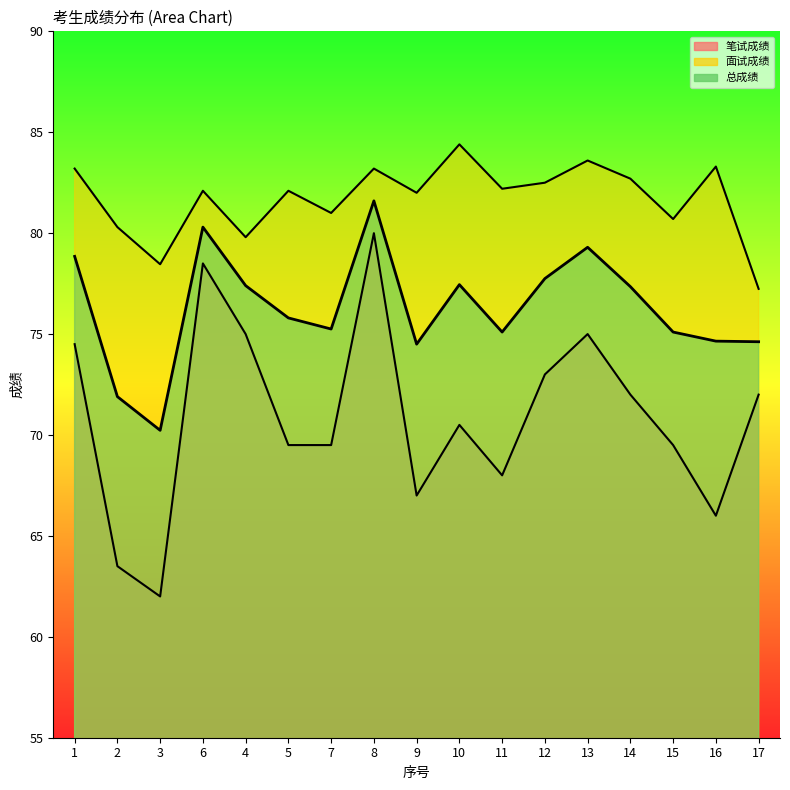

What is the sum of all 笔试成绩 values?

1205.5